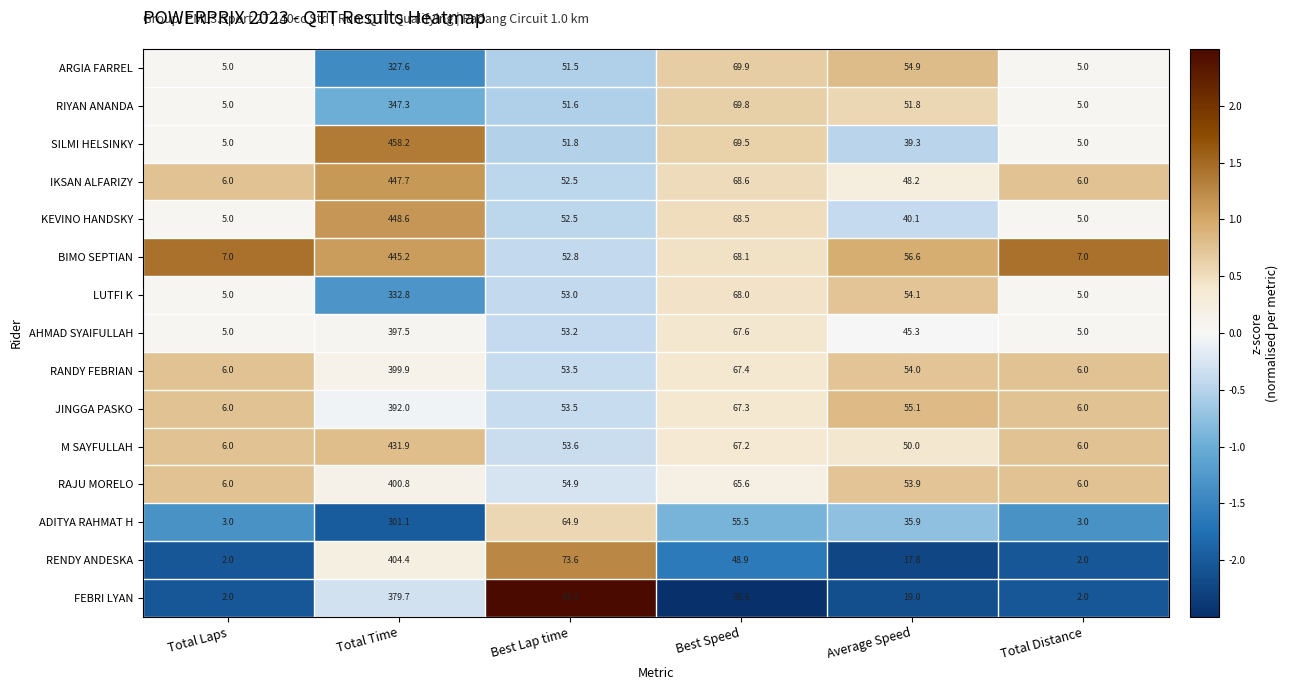

How many data points does each series have?

6